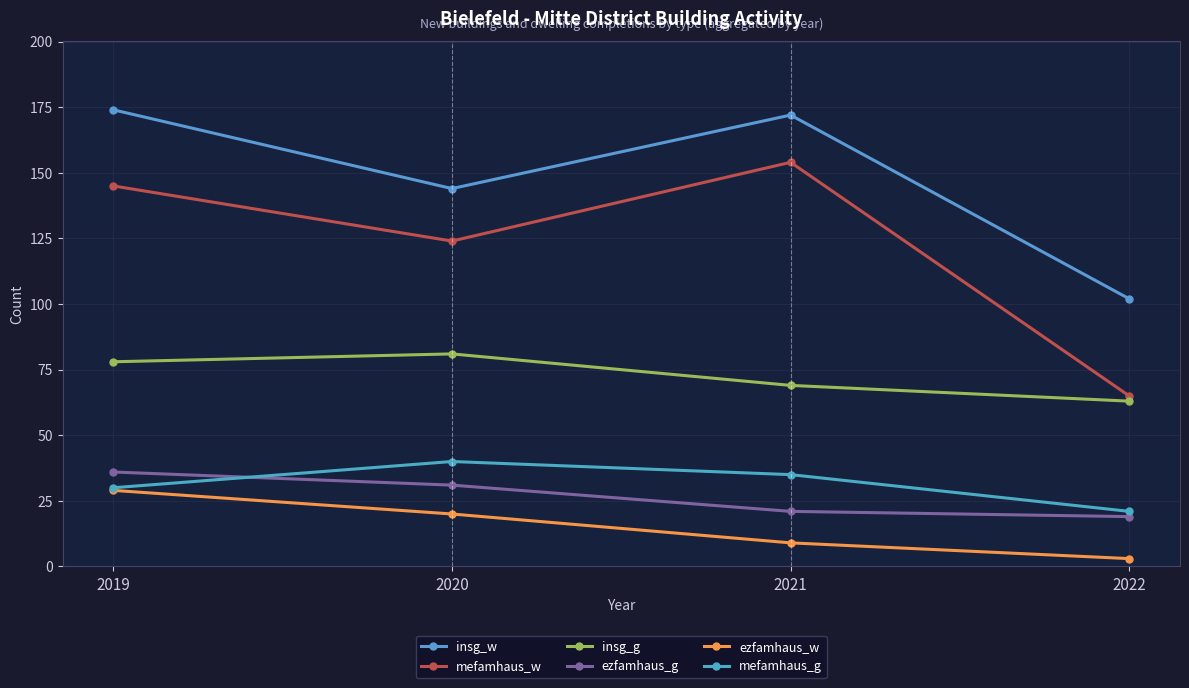

True or false: mefamhaus_w and mefamhaus_g cross at least once.

False